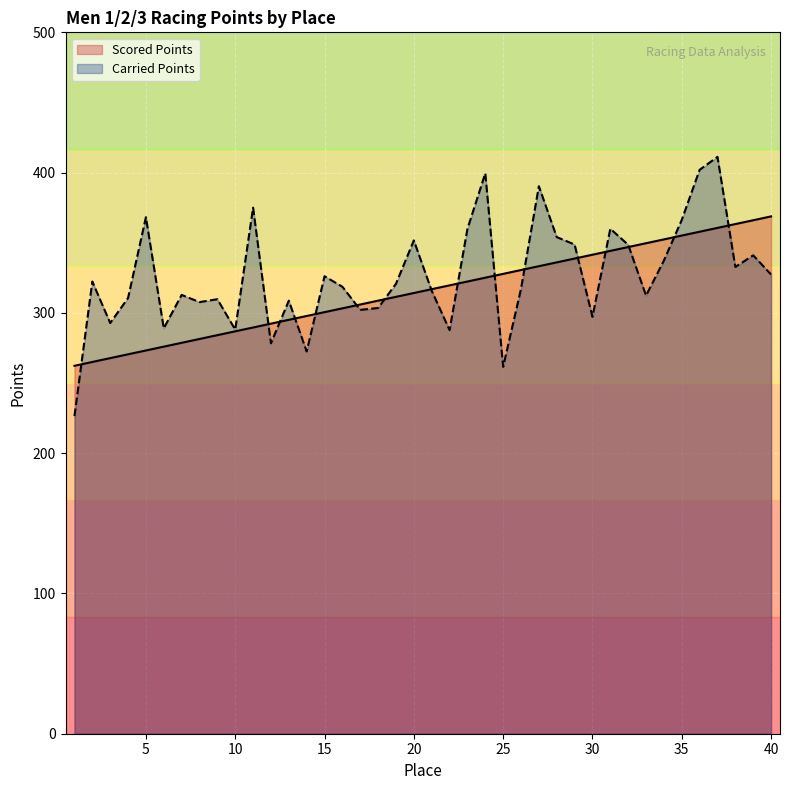

Which series has the largest total across all categories?

Carried Points